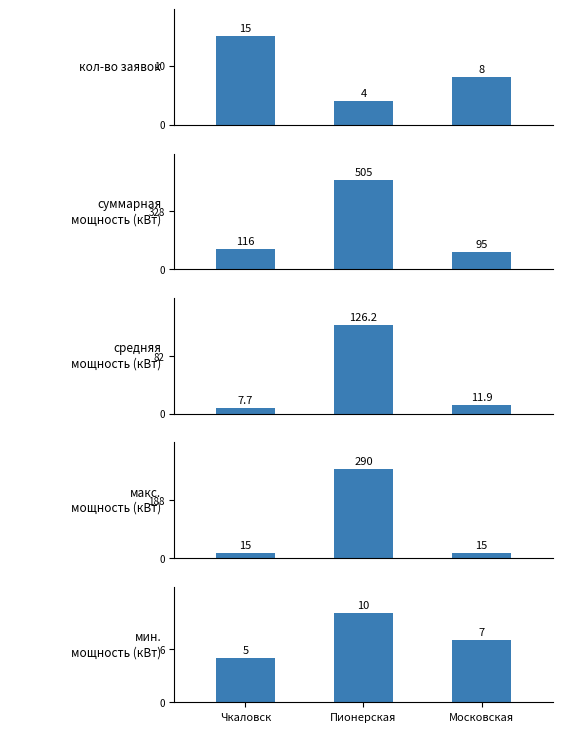

At how many categories does at least one series exceed 219?

1